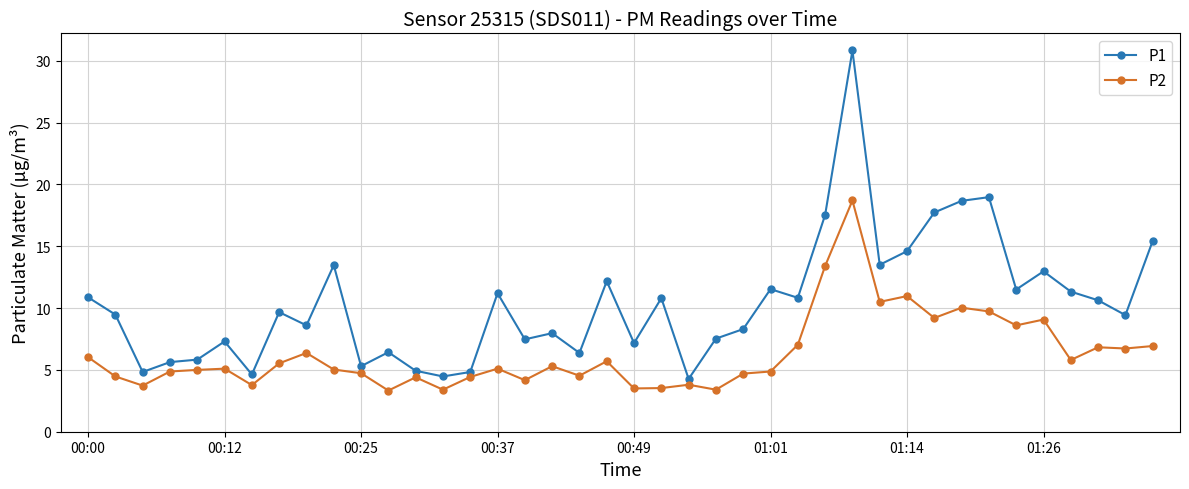

Which series has the largest total across all categories?

P1